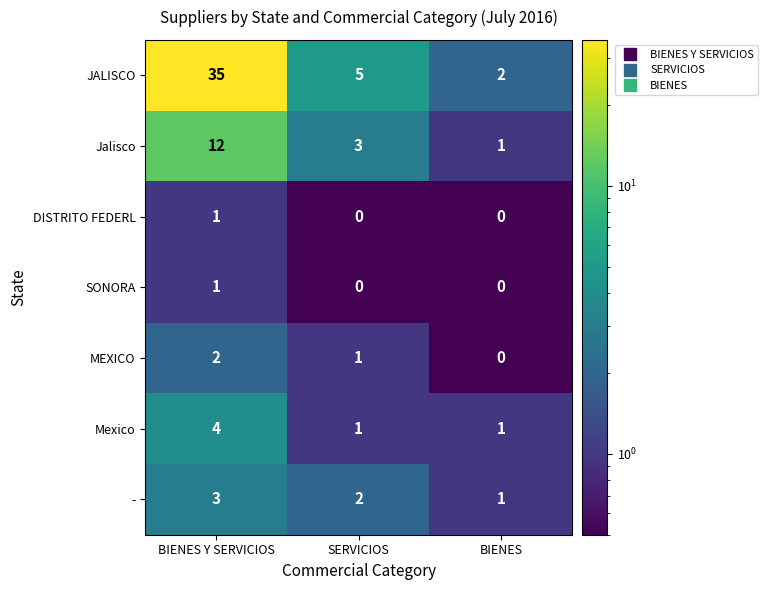

Reading left to right, transcribe all the data shown in this chart.

JALISCO: 35	5	2
Jalisco: 12	3	1
DISTRITO FEDERL: 1	0	0
SONORA: 1	0	0
MEXICO: 2	1	0
Mexico: 4	1	1
-: 3	2	1